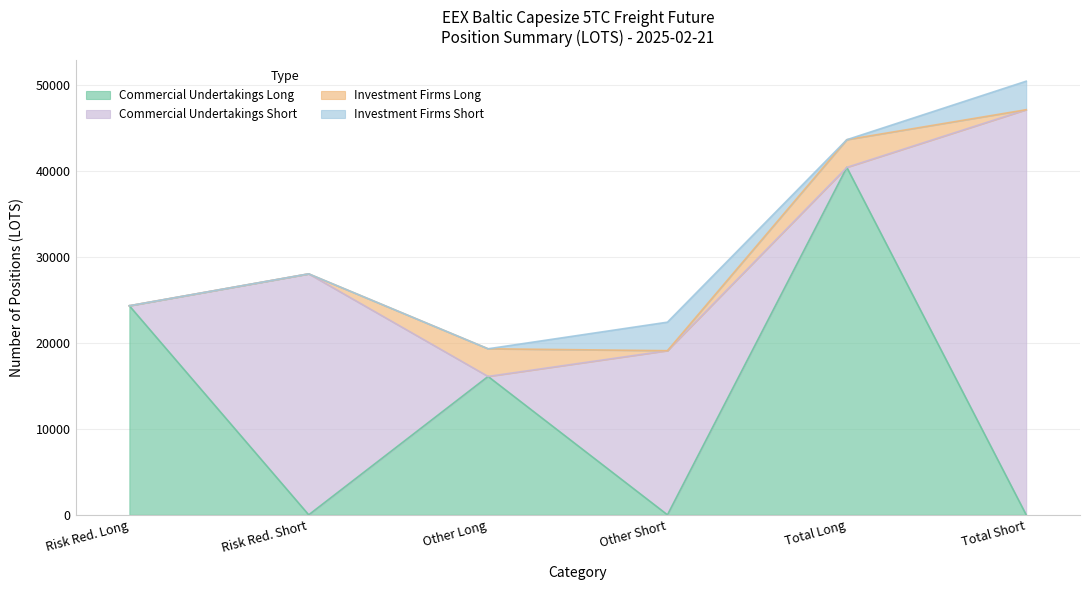

Where is the first local minimum for Commercial Undertakings Long?

Risk reducing
(Short)